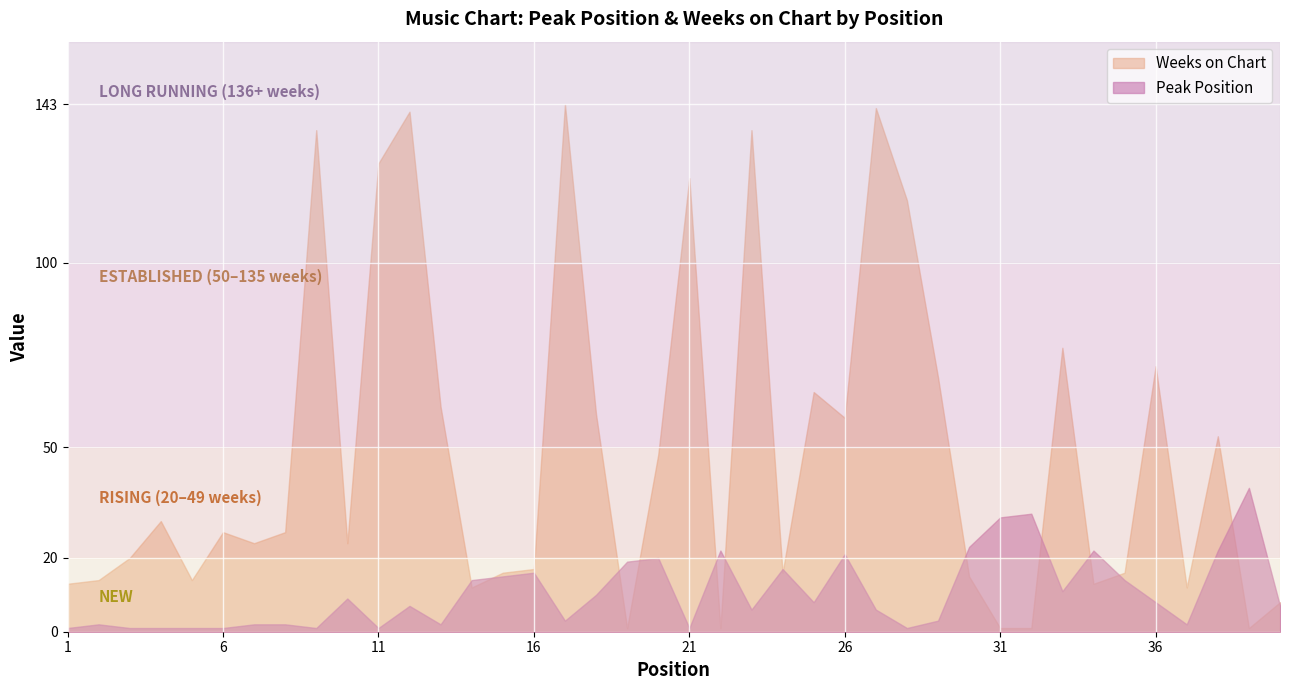

What is the sum of all Peak Position values?

424